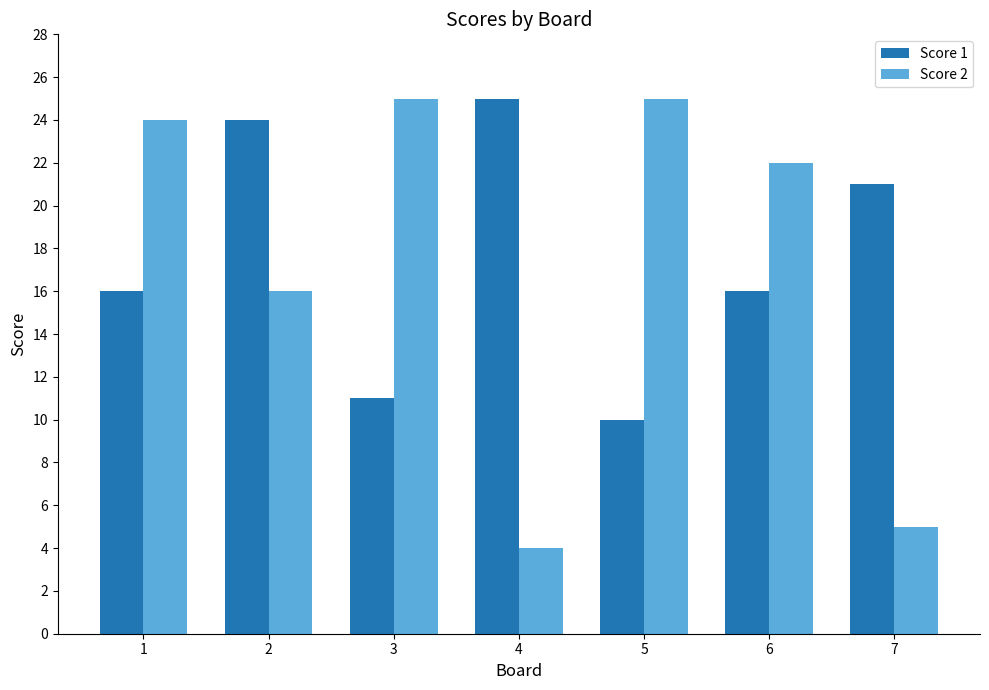

What is the minimum value shown in the chart?

4